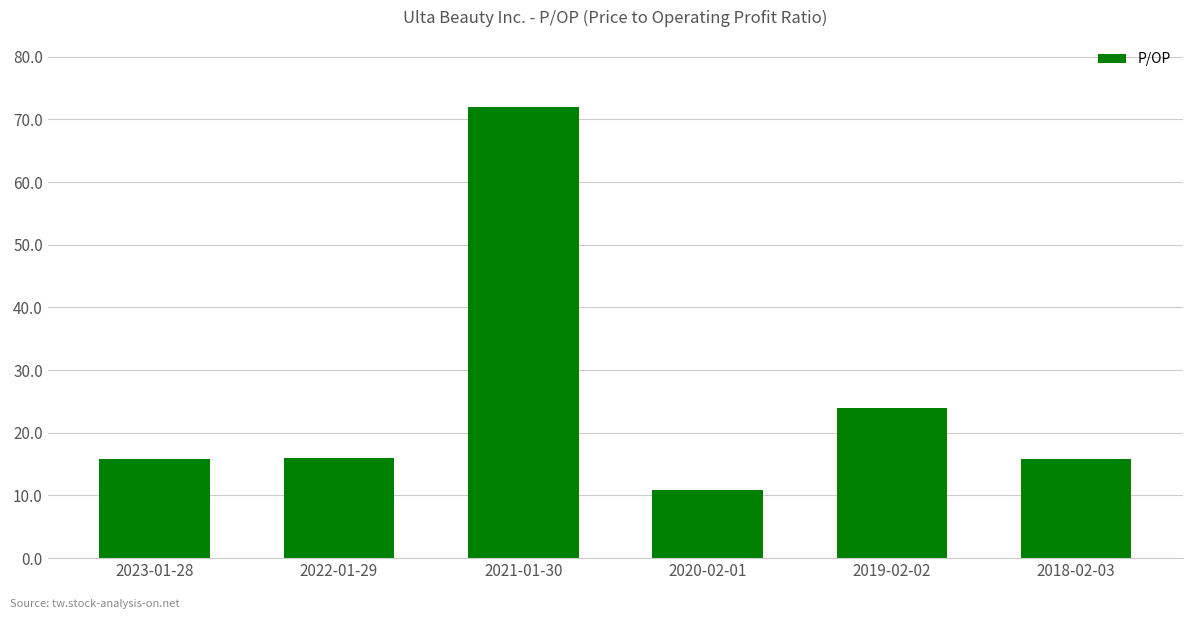

What is the change in value from 2019-02-02 to 2018-02-03?

-8.1